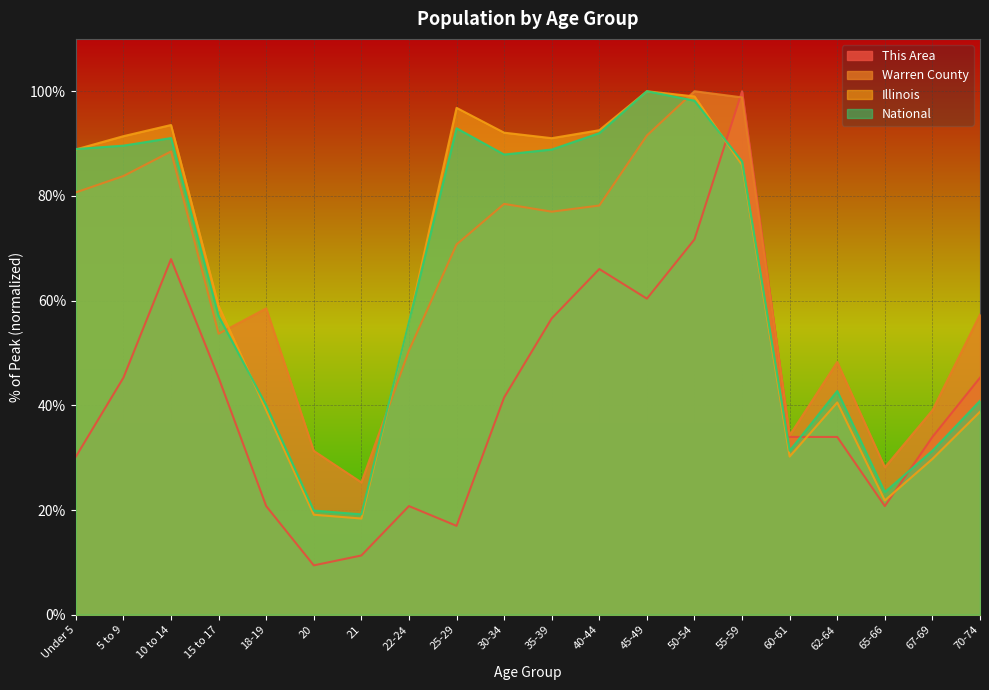

Reading left to right, extract all data points from this chart.

This Area: 30.2	45.3	67.9	45.3	20.8	9.4	11.3	20.8	17.0	41.5	56.6	66.0	60.4	71.7	100.0	34.0	34.0	20.8	34.0	45.3
Warren County: 80.7	83.8	88.5	53.7	58.5	31.3	25.3	50.5	70.7	78.5	77.0	78.2	91.5	100.0	98.8	34.3	48.3	28.2	39.0	57.4
Illinois: 88.9	91.4	93.5	59.0	39.1	19.1	18.4	56.0	96.8	92.1	91.0	92.6	100.0	99.0	85.9	30.2	40.6	21.8	29.8	38.8
National: 89.0	89.6	91.1	57.0	40.0	19.9	19.2	56.0	92.9	87.9	88.9	92.0	100.0	98.2	86.6	31.3	42.7	23.4	31.3	40.9